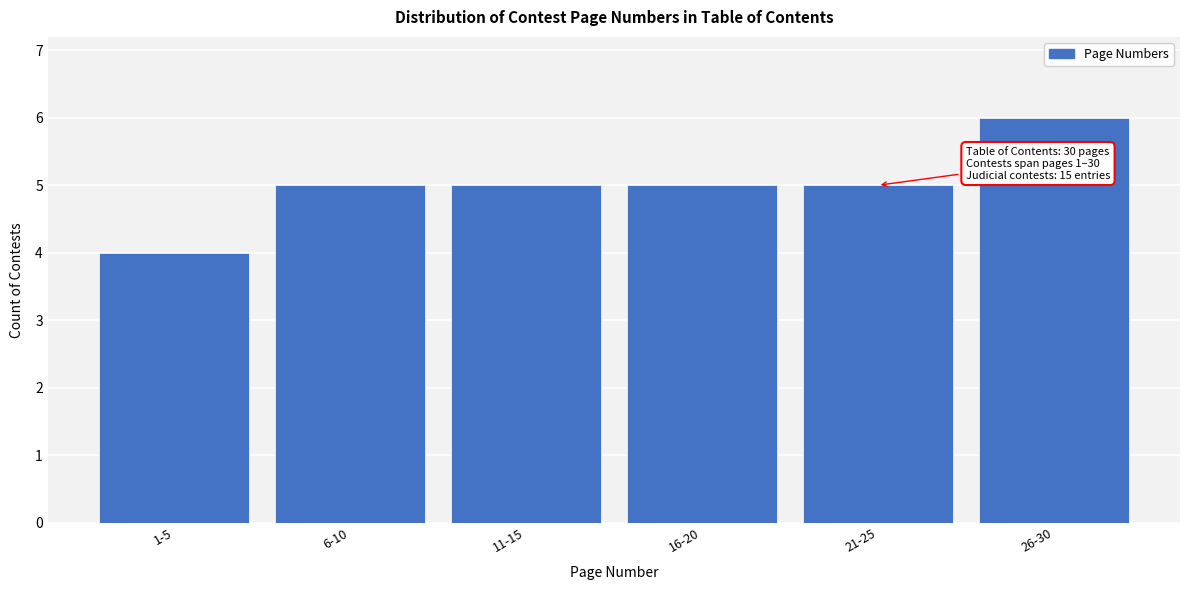

Reading left to right, list all the values displayed in this chart.

1-5=4	6-10=5	11-15=5	16-20=5	21-25=5	26-30=6